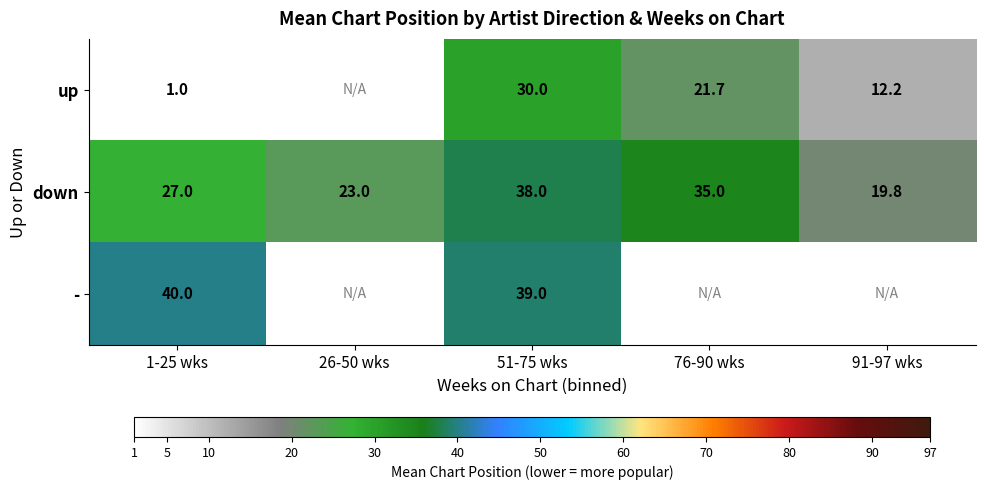

What is the maximum value shown in the chart?

40.0